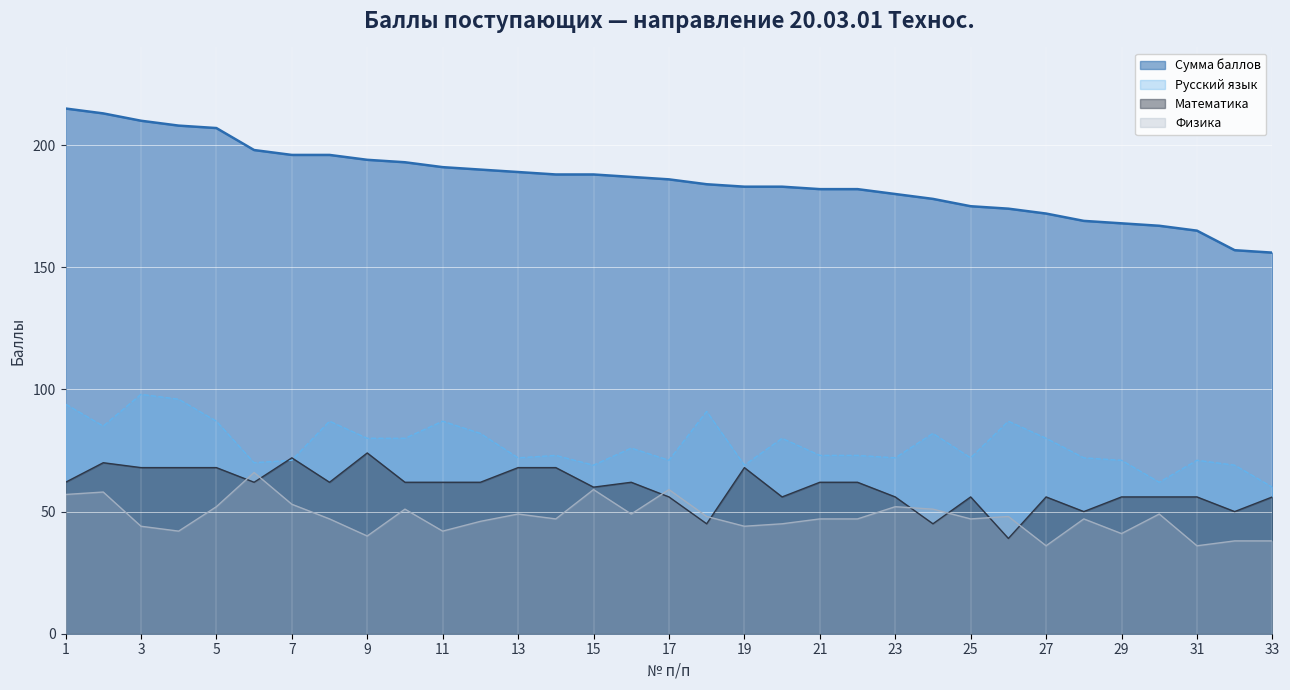

What is the difference between the Физика values at 11 and 26?

6